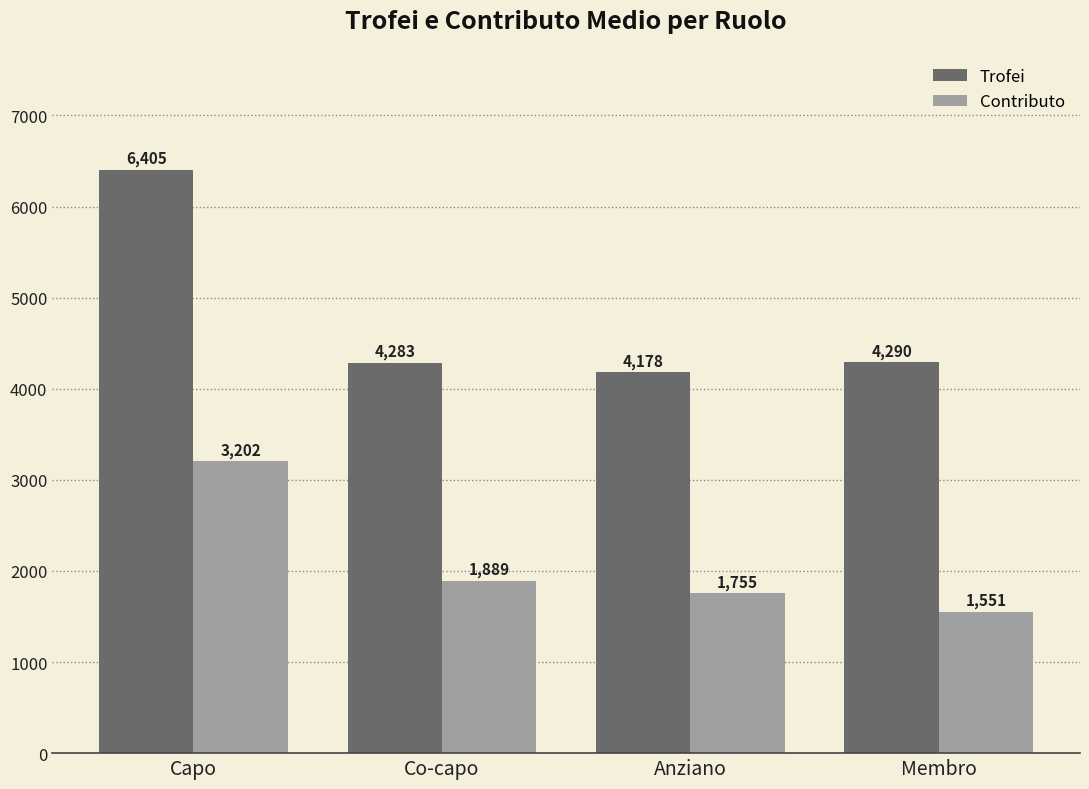

The Trofei series shows 4290.6 at Membro. True or false?

True